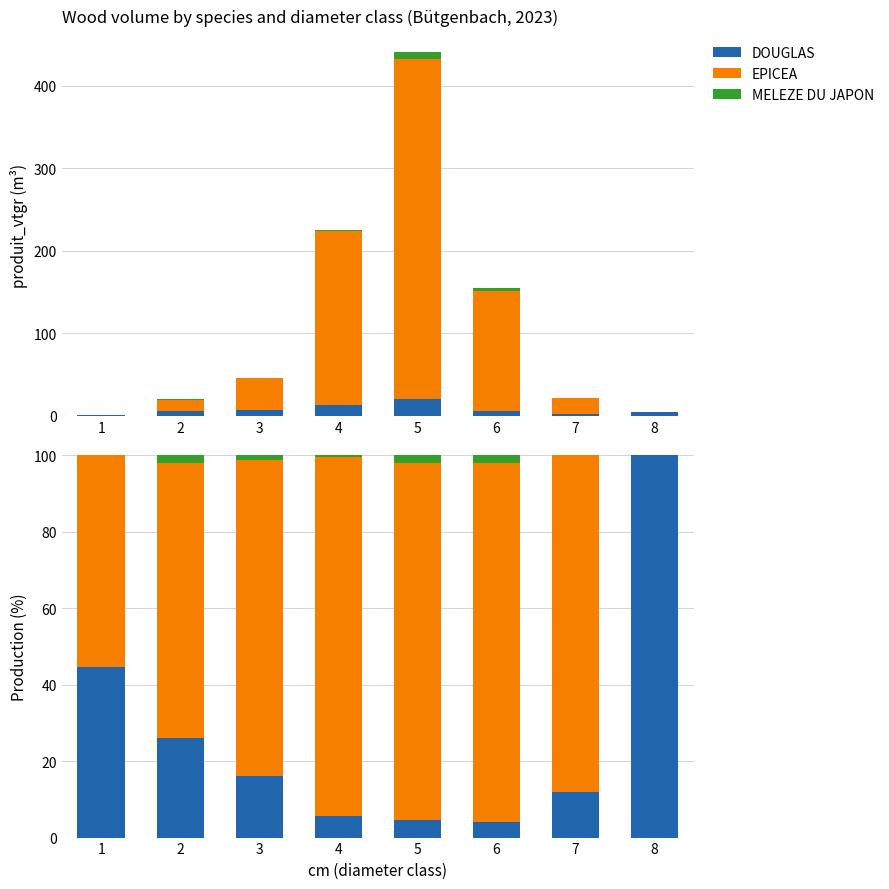

What is the maximum value shown in the chart?

100.0